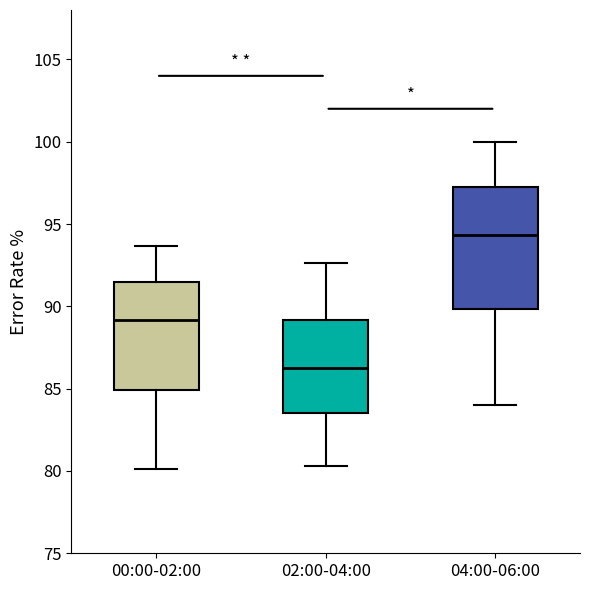

Where does the lower whisker of the box for 02:00-04:00 end on the y-axis? The values are not printed on the chart, so give them approximately, as read against the axis.

80.5